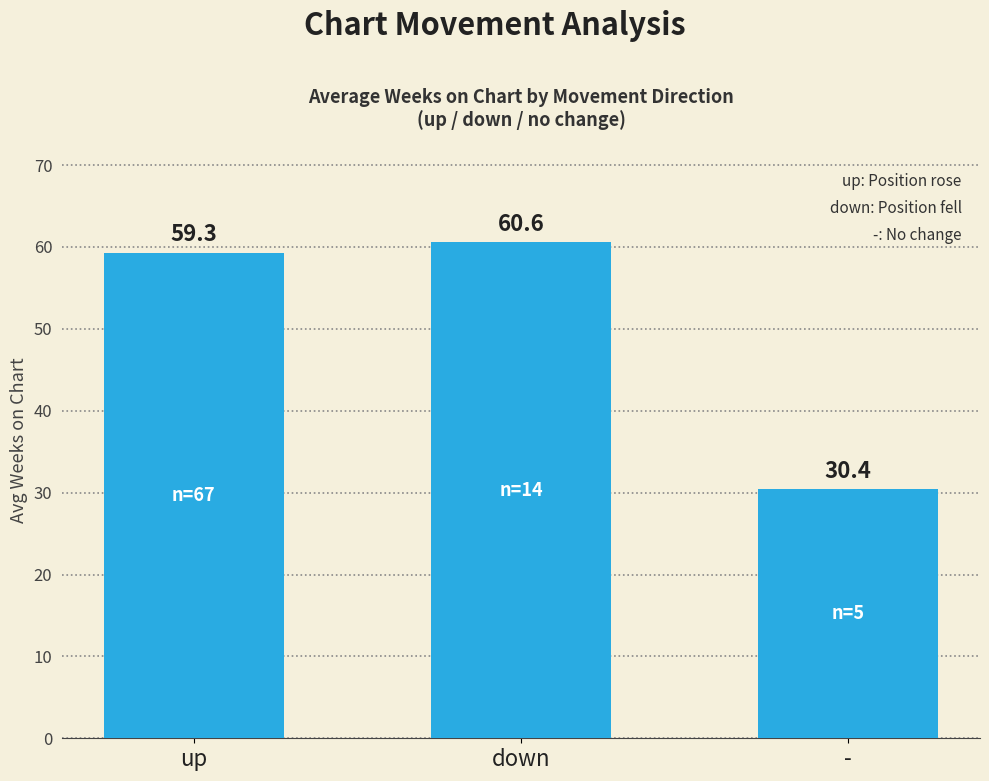

Which has a higher value, down or up?

down